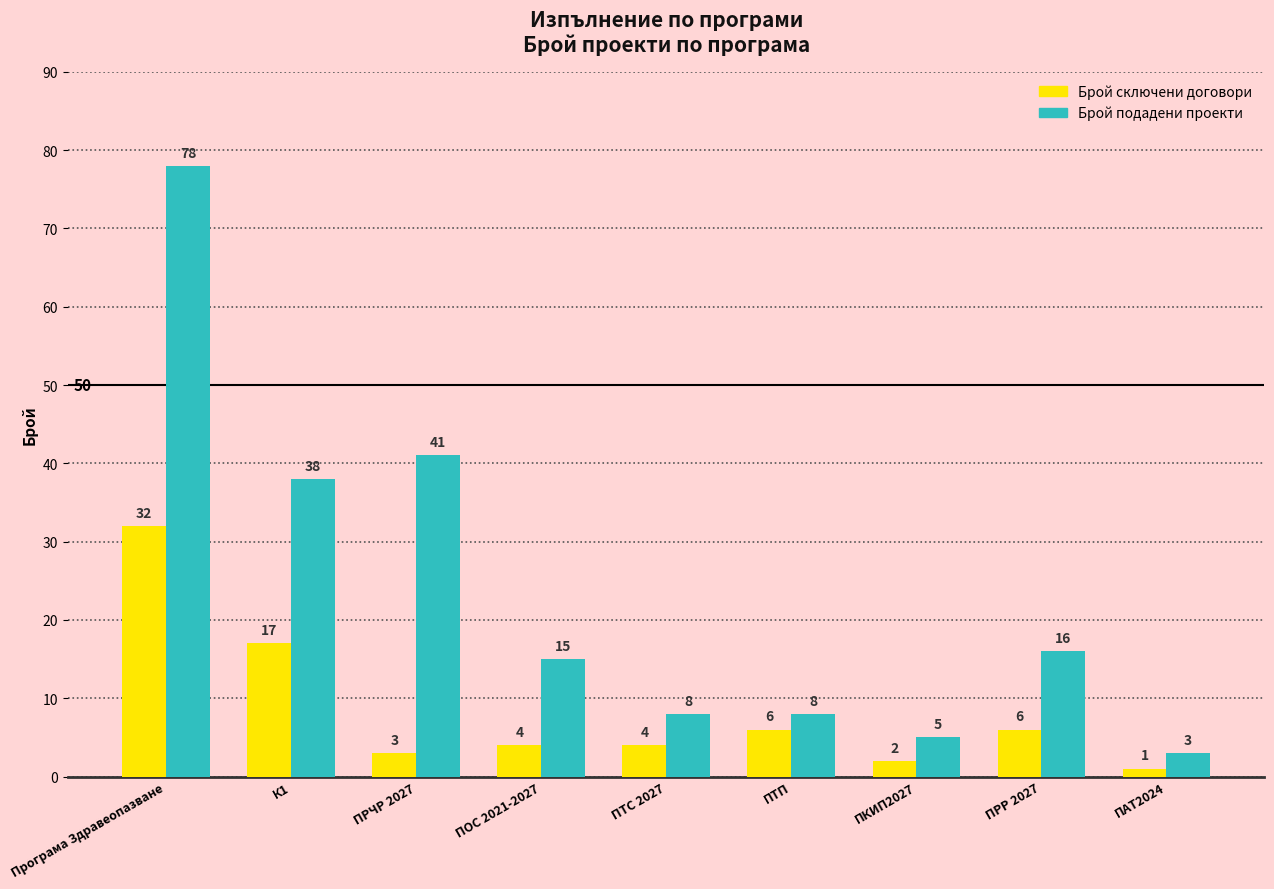

What is the label of the 4th bar from the right?

ПТП